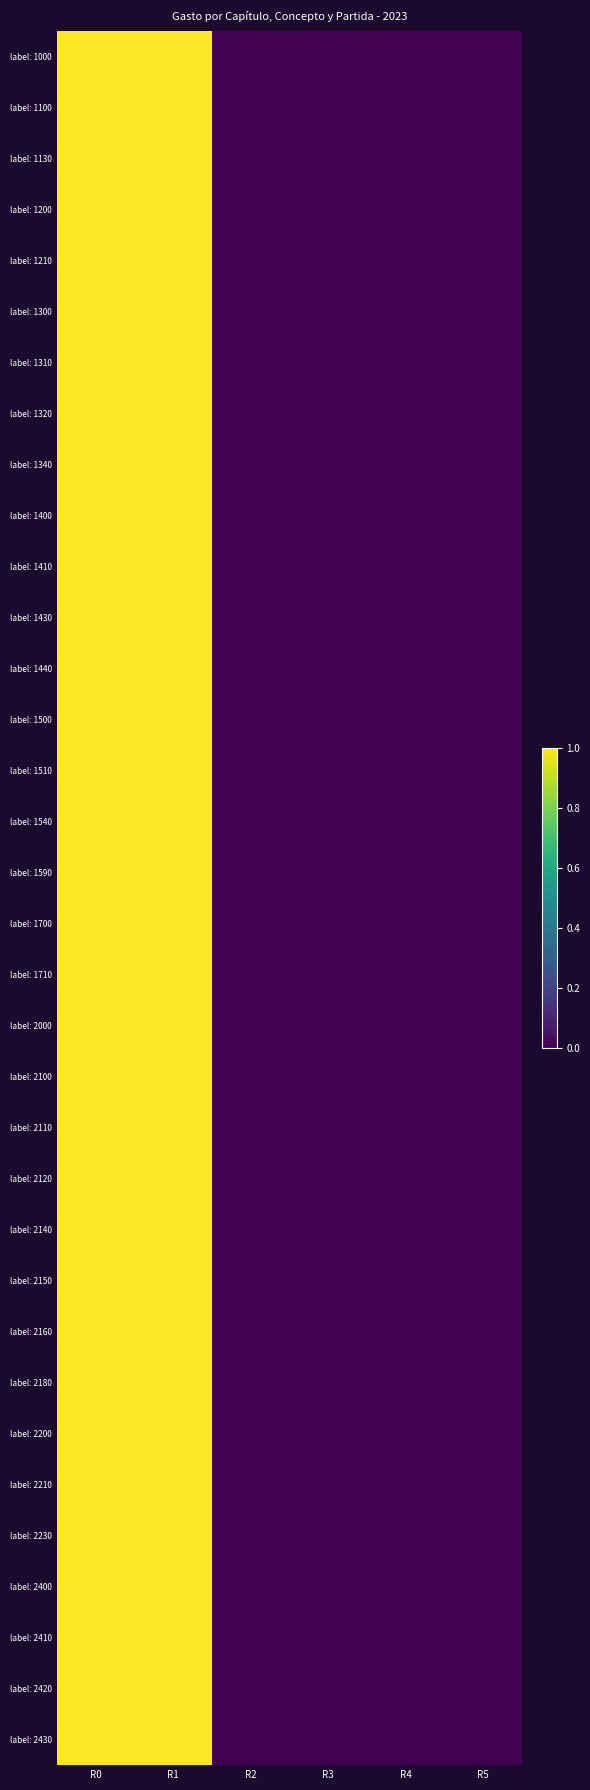

Reading right to left, extract all data points from this chart.

label: 1000: R5=0	R4=0	R3=0	R2=0	R1=1	R0=1
label: 1100: R5=0	R4=0	R3=0	R2=0	R1=1	R0=1
label: 1130: R5=0	R4=0	R3=0	R2=0	R1=1	R0=1
label: 1200: R5=0	R4=0	R3=0	R2=0	R1=1	R0=1
label: 1210: R5=0	R4=0	R3=0	R2=0	R1=1	R0=1
label: 1300: R5=0	R4=0	R3=0	R2=0	R1=1	R0=1
label: 1310: R5=0	R4=0	R3=0	R2=0	R1=1	R0=1
label: 1320: R5=0	R4=0	R3=0	R2=0	R1=1	R0=1
label: 1340: R5=0	R4=0	R3=0	R2=0	R1=1	R0=1
label: 1400: R5=0	R4=0	R3=0	R2=0	R1=1	R0=1
label: 1410: R5=0	R4=0	R3=0	R2=0	R1=1	R0=1
label: 1430: R5=0	R4=0	R3=0	R2=0	R1=1	R0=1
label: 1440: R5=0	R4=0	R3=0	R2=0	R1=1	R0=1
label: 1500: R5=0	R4=0	R3=0	R2=0	R1=1	R0=1
label: 1510: R5=0	R4=0	R3=0	R2=0	R1=1	R0=1
label: 1540: R5=0	R4=0	R3=0	R2=0	R1=1	R0=1
label: 1590: R5=0	R4=0	R3=0	R2=0	R1=1	R0=1
label: 1700: R5=0	R4=0	R3=0	R2=0	R1=1	R0=1
label: 1710: R5=0	R4=0	R3=0	R2=0	R1=1	R0=1
label: 2000: R5=0	R4=0	R3=0	R2=0	R1=1	R0=1
label: 2100: R5=0	R4=0	R3=0	R2=0	R1=1	R0=1
label: 2110: R5=0	R4=0	R3=0	R2=0	R1=1	R0=1
label: 2120: R5=0	R4=0	R3=0	R2=0	R1=1	R0=1
label: 2140: R5=0	R4=0	R3=0	R2=0	R1=1	R0=1
label: 2150: R5=0	R4=0	R3=0	R2=0	R1=1	R0=1
label: 2160: R5=0	R4=0	R3=0	R2=0	R1=1	R0=1
label: 2180: R5=0	R4=0	R3=0	R2=0	R1=1	R0=1
label: 2200: R5=0	R4=0	R3=0	R2=0	R1=1	R0=1
label: 2210: R5=0	R4=0	R3=0	R2=0	R1=1	R0=1
label: 2230: R5=0	R4=0	R3=0	R2=0	R1=1	R0=1
label: 2400: R5=0	R4=0	R3=0	R2=0	R1=1	R0=1
label: 2410: R5=0	R4=0	R3=0	R2=0	R1=1	R0=1
label: 2420: R5=0	R4=0	R3=0	R2=0	R1=1	R0=1
label: 2430: R5=0	R4=0	R3=0	R2=0	R1=1	R0=1